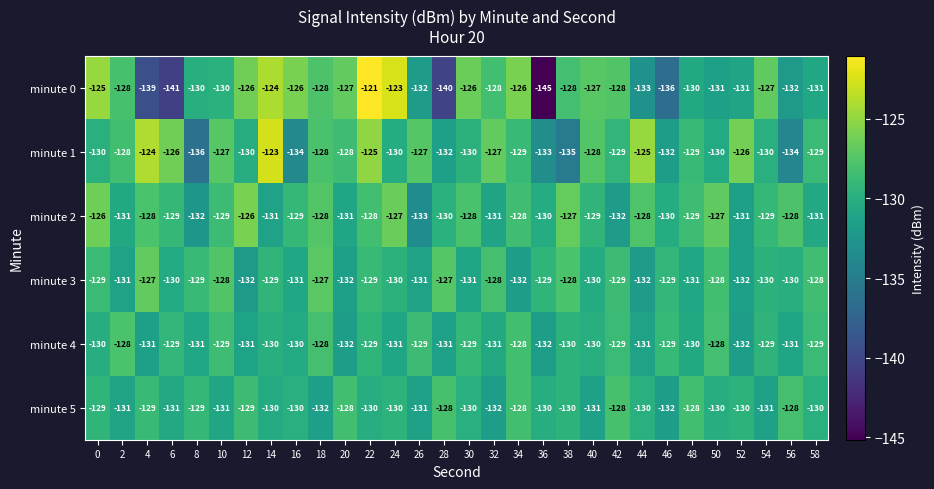

What is the sum of the minute 0 values at 6 and 24?

-264